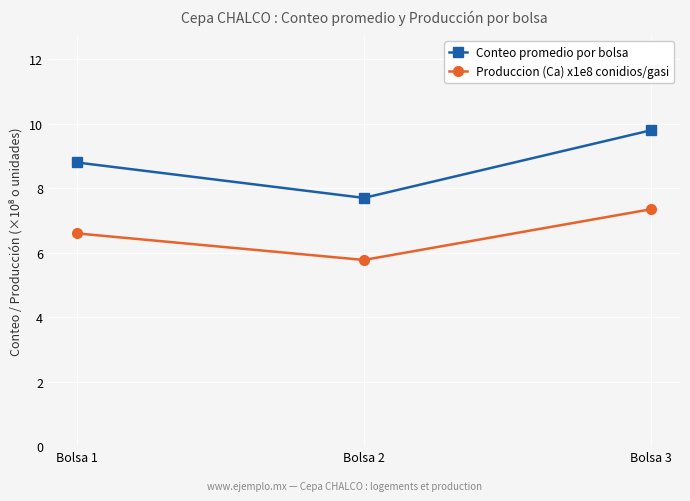

What is the lowest value of the Conteo promedio por bolsa series?

7.7